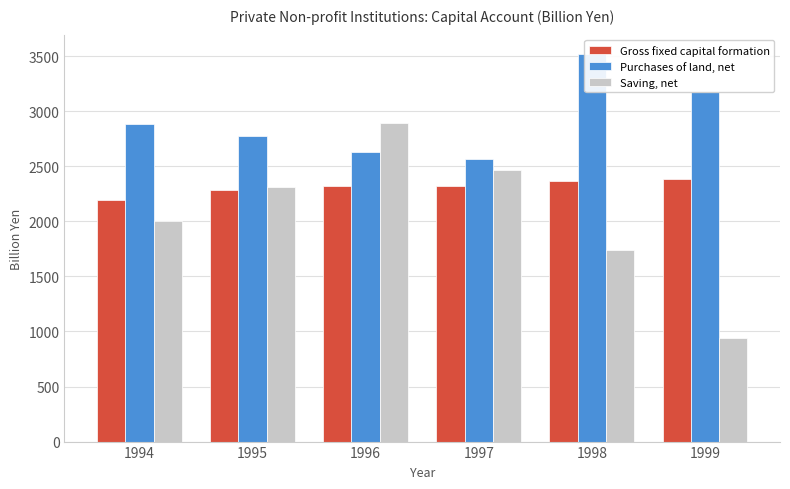

What is the total value across all series at 1994?

7081.7